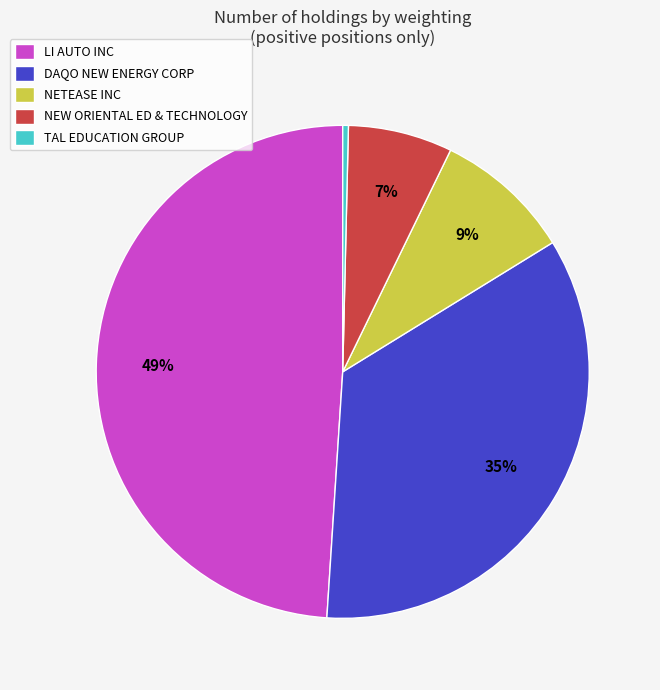

To the nearest percent, what is the average slice percentage?

20%